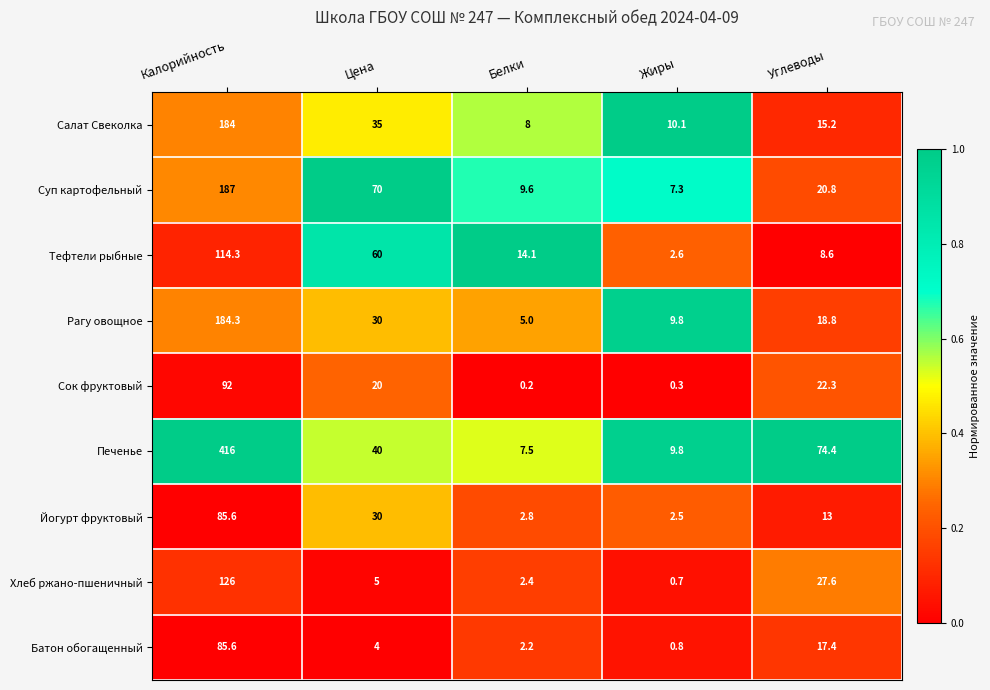

The Суп картофельный series shows 20.8 at Углеводы. True or false?

True